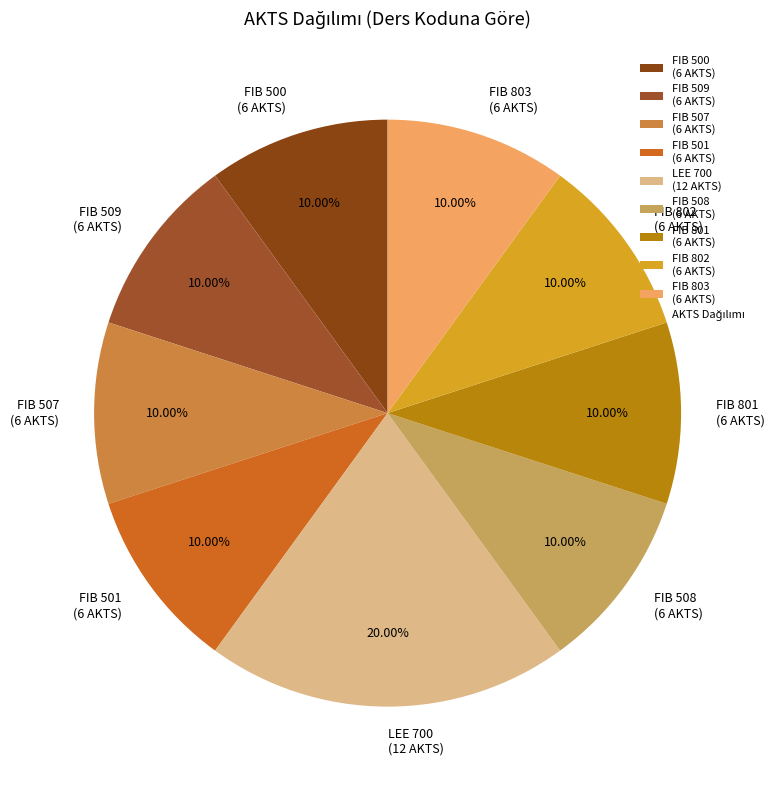

Does FIB 508 account for over 50% of the chart?

No